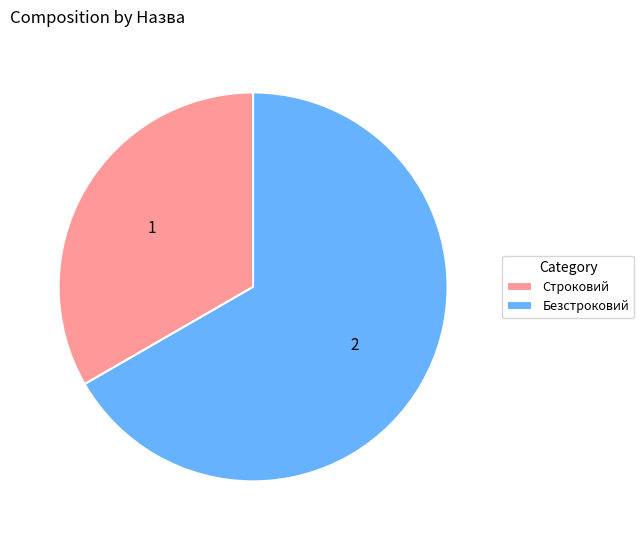

The Безстроковий slice represents 67% of the pie. True or false?

True